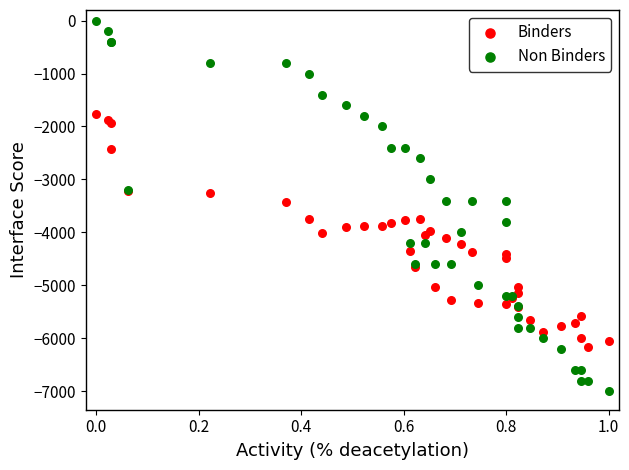

Which series reaches the maximum Y coordinate?

Non Binders